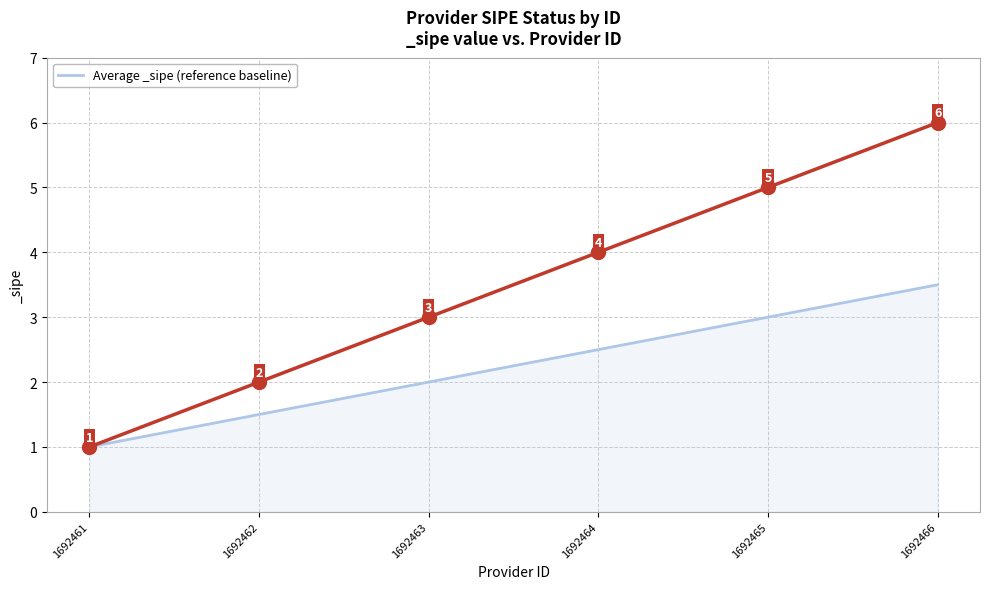

What is the average value?

2.2